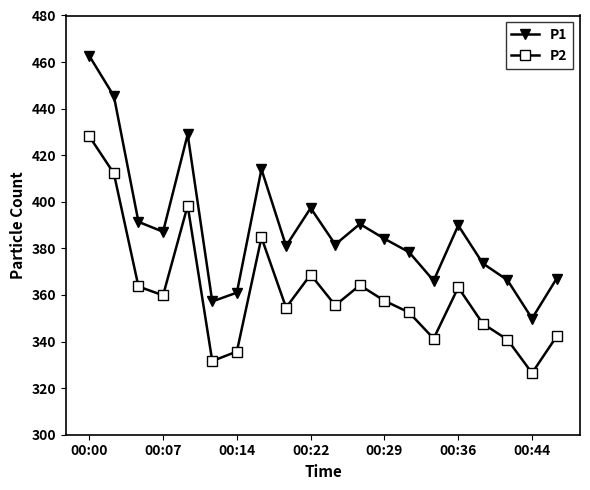

How many values in the P2 series exceed 357?

10